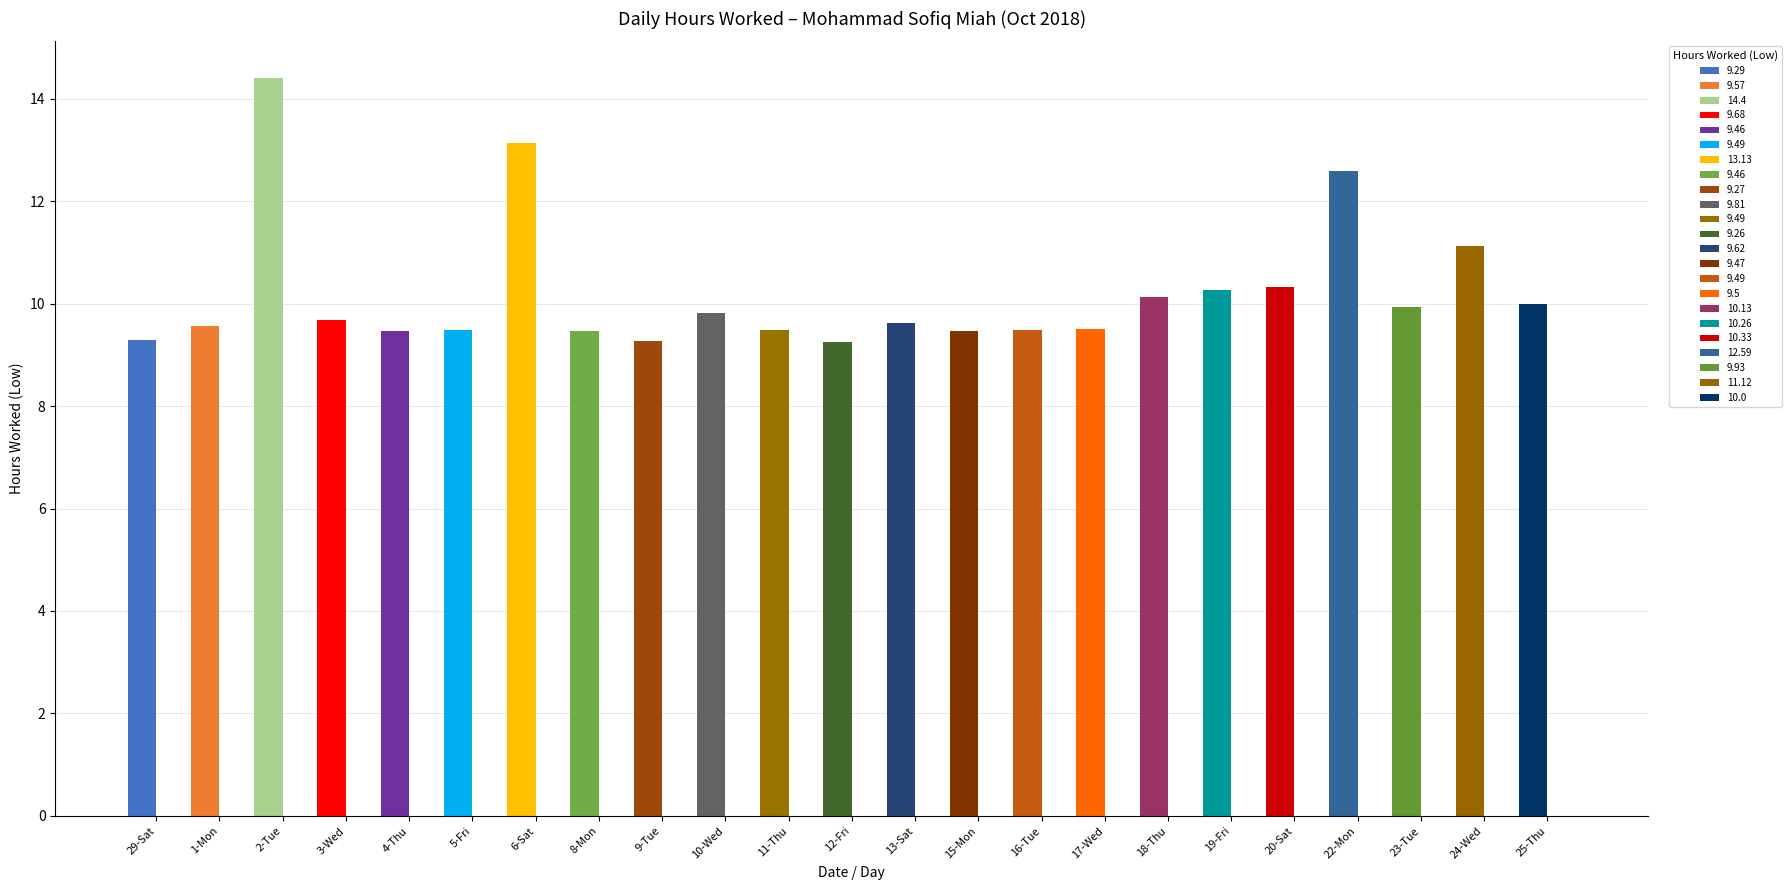

How many groups of bars are there?

23